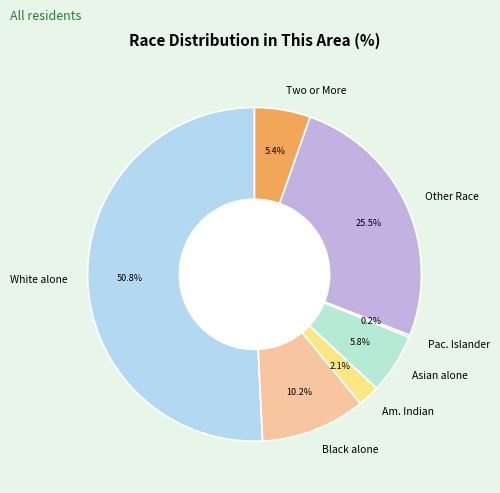

The Asian alone slice represents 6% of the pie. True or false?

True